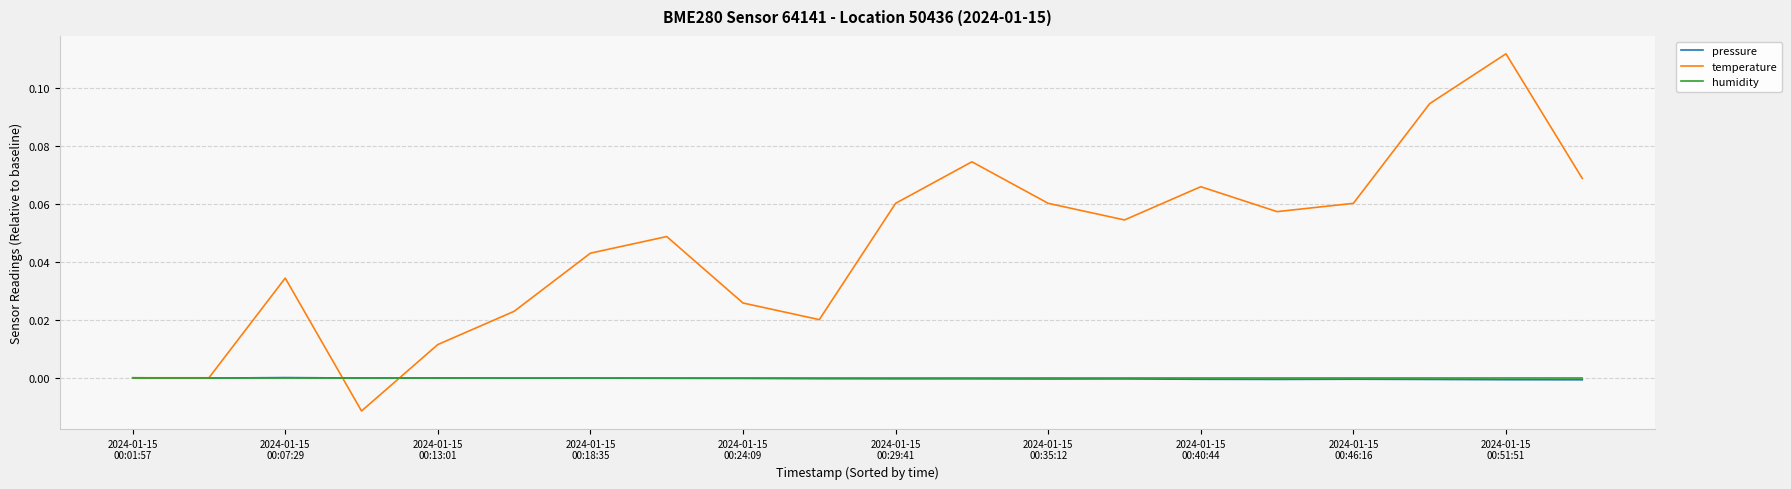

Which series has the largest range (max minus min)?

temperature